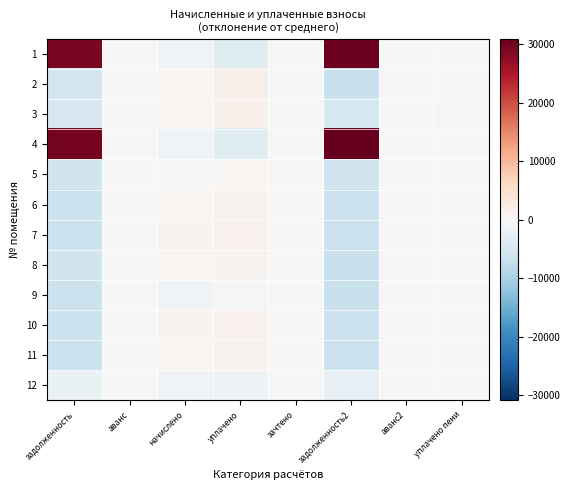

Reading right to left, what are all the values shown in this chart?

1: уплачено пени=-31.4	аванс2=-4.9	задолженность2=30372.6	зачтено=0.0	уплачено=-3710.9	начислено=-1217.5	аванс=0.0	задолженность=29021.0
2: уплачено пени=28.2	аванс2=-3.3	задолженность2=-6866.4	зачтено=0.0	уплачено=1711.1	начислено=588.8	аванс=0.0	задолженность=-5801.2
3: уплачено пени=286.2	аванс2=-4.9	задолженность2=-5445.2	зачтено=0.0	уплачено=1471.5	начислено=668.7	аванс=0.0	задолженность=-5001.5
4: уплачено пени=-31.4	аванс2=-4.9	задолженность2=30924.3	зачтено=0.0	уплачено=-3710.9	начислено=-1169.5	аванс=0.0	задолженность=29557.8
5: уплачено пени=-31.4	аванс2=-4.9	задолженность2=-6084.5	зачтено=0.0	уплачено=549.6	начислено=237.0	аванс=0.0	задолженность=-6250.7
6: уплачено пени=-31.4	аванс2=-4.9	задолженность2=-6677.6	зачтено=0.0	уплачено=1151.3	начислено=596.7	аванс=0.0	задолженность=-6641.7
7: уплачено пени=-31.4	аванс2=-4.9	задолженность2=-6672.2	зачтено=0.0	уплачено=1289.8	начислено=740.6	аванс=0.0	задолженность=-6641.7
8: уплачено пени=-31.4	аванс2=-4.9	задолженность2=-6773.0	зачтено=0.0	уплачено=824.4	начислено=548.8	аванс=0.0	задолженность=-6224.7
9: уплачено пени=-31.4	аванс2=52.0	задолженность2=-6866.4	зачтено=0.0	уплачено=-386.1	начислено=-1129.5	аванс=0.0	задолженность=-6584.8
10: уплачено пени=-31.4	аванс2=-4.9	задолженность2=-6670.4	зачтено=0.0	уплачено=1336.0	начислено=788.6	аванс=0.0	задолженность=-6641.7
11: уплачено пени=-31.4	аванс2=-4.9	задолженность2=-6680.9	зачтено=0.0	уплачено=1066.7	начислено=508.8	аванс=0.0	задолженность=-6641.7
12: уплачено пени=-31.4	аванс2=-4.9	задолженность2=-2560.4	зачтено=0.0	уплачено=-1592.4	начислено=-1161.6	аванс=0.0	задолженность=-2149.1